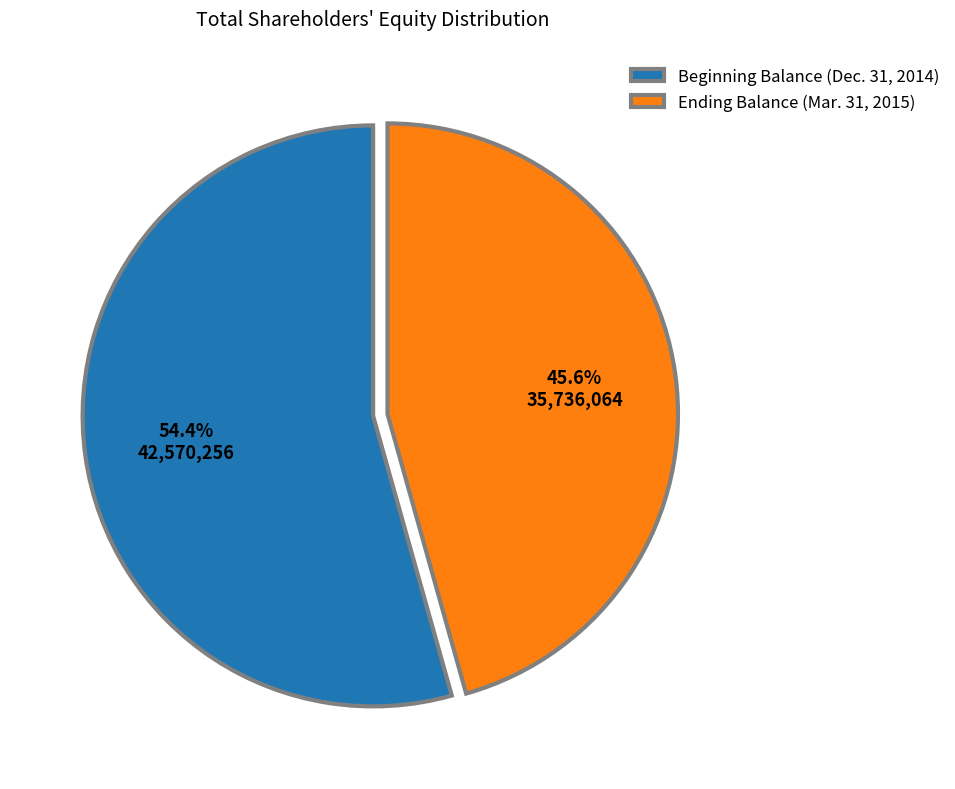

Rank the categories by value from lowest to highest.

Ending Balance (Mar. 31, 2015), Beginning Balance (Dec. 31, 2014)